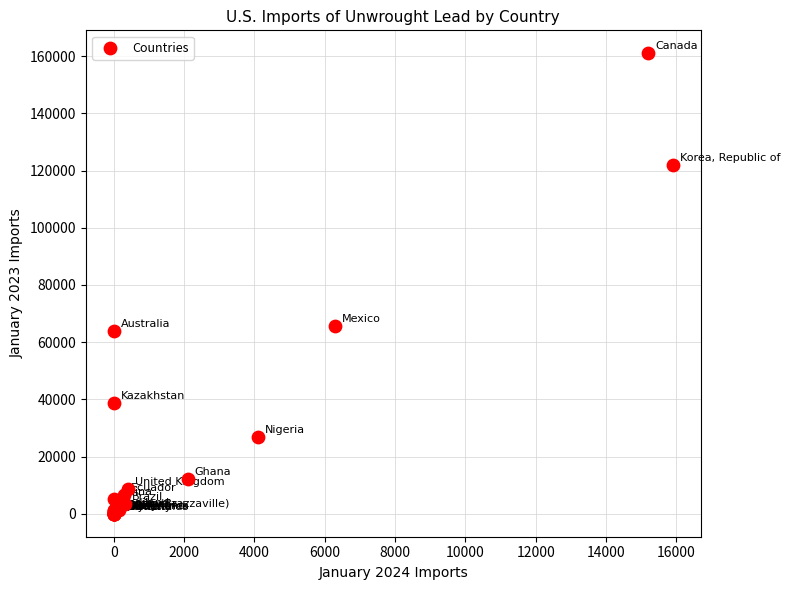

What Y value in the scatter plot is closest to 80500?

65700